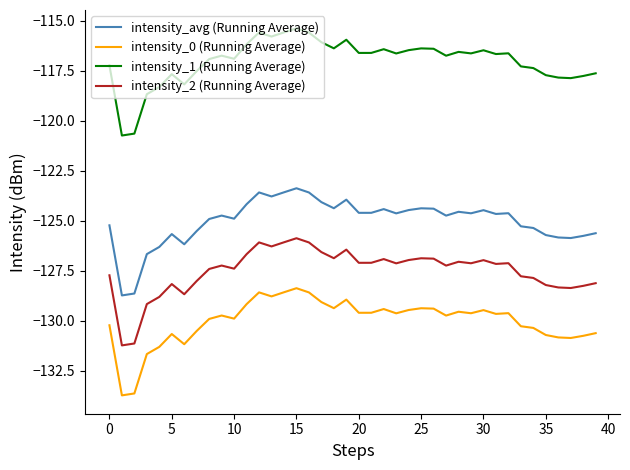

Does the chart display data point markers on the line(s)?

No